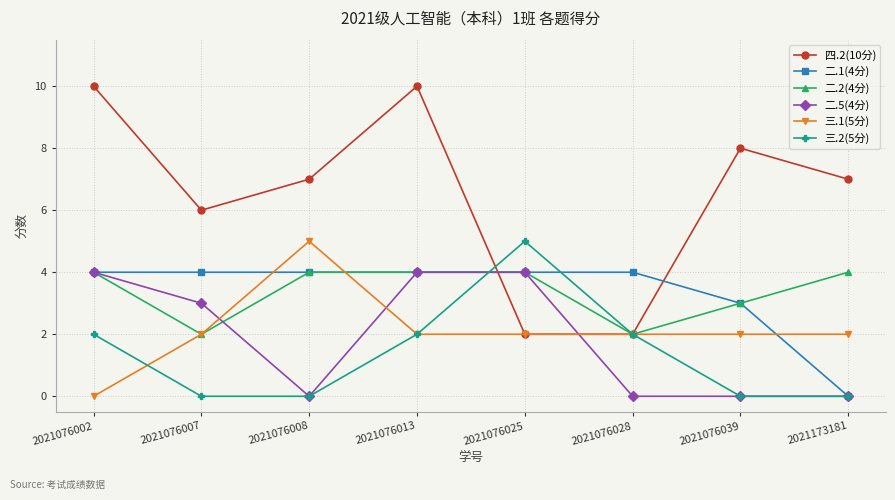

Which series has the largest total across all categories?

四.2(10分)